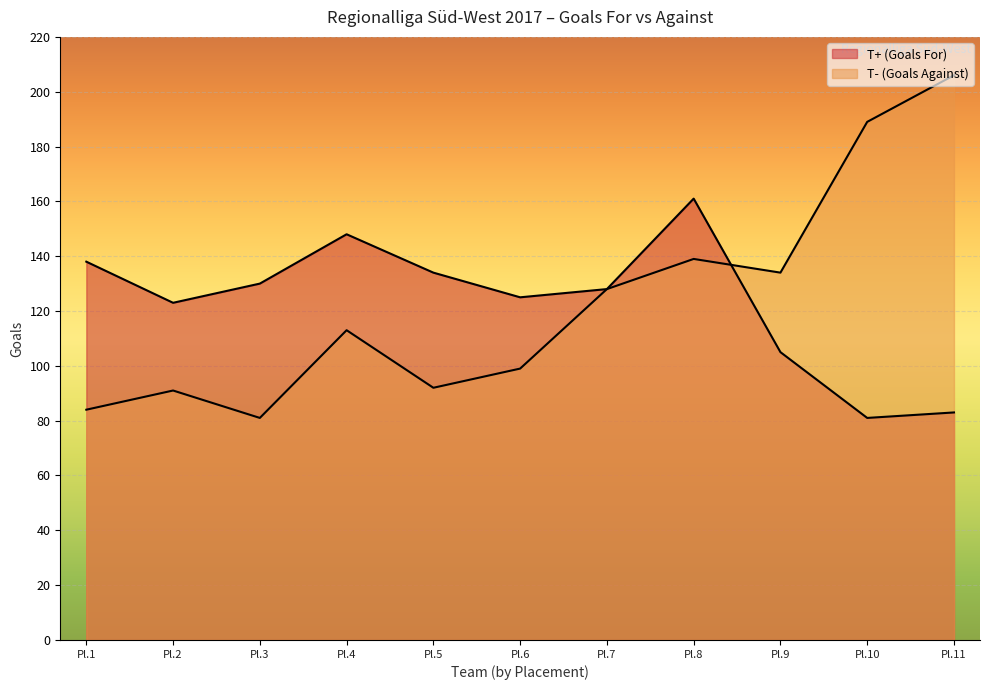

Rank the series by their maximum value, from highest to lowest.

T- (Goals Against), T+ (Goals For)